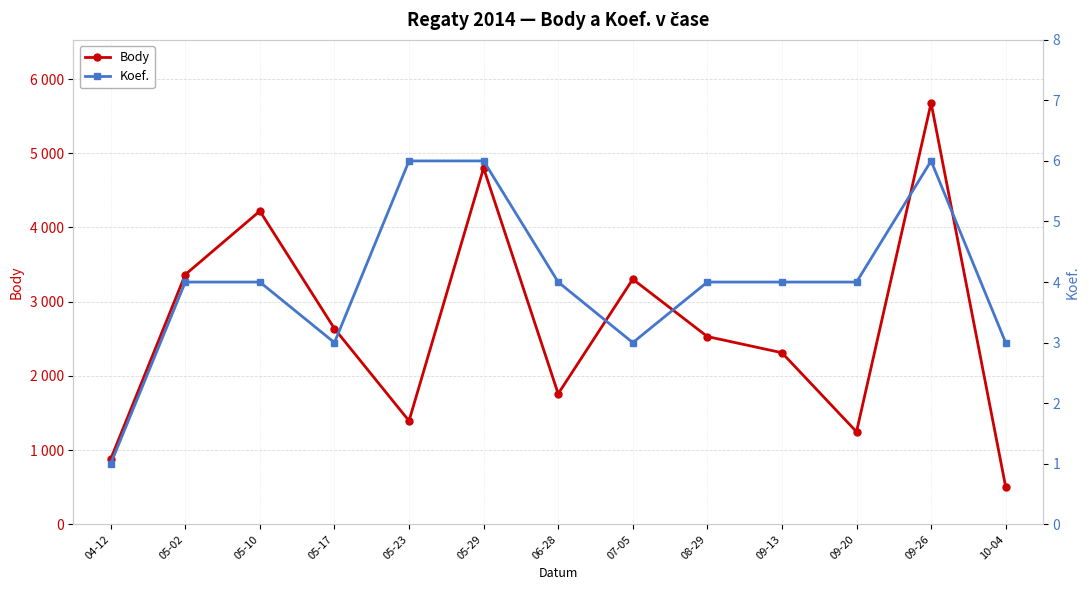

Is the value of Koef. at 09-26 greater than the value of Body at 07-05?

No